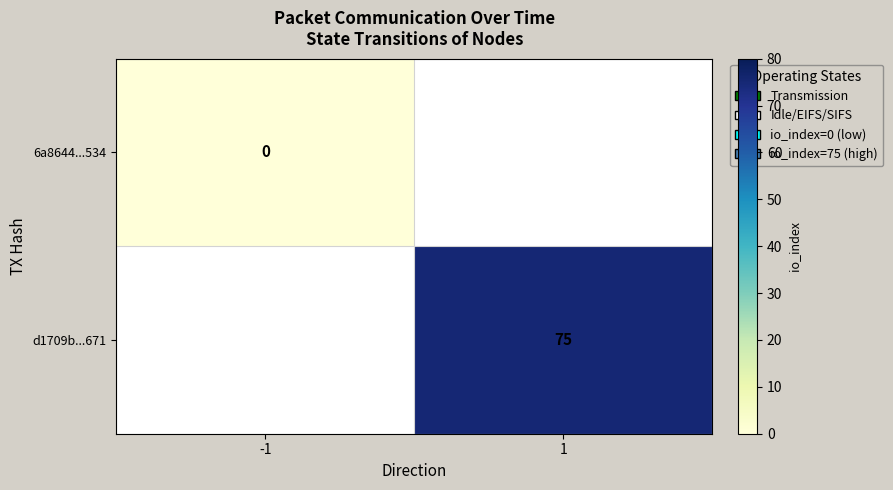

Is the value of 6a8644...534 at -1 greater than the value of d1709b...671 at 1?

No